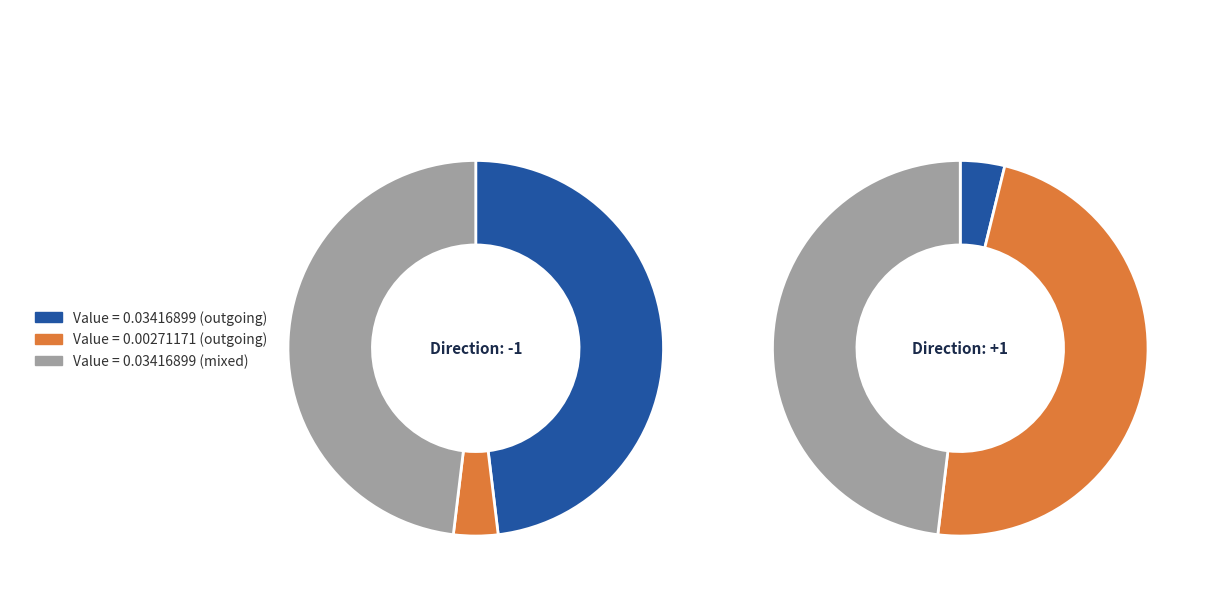

Is there a majority slice in this chart?

No